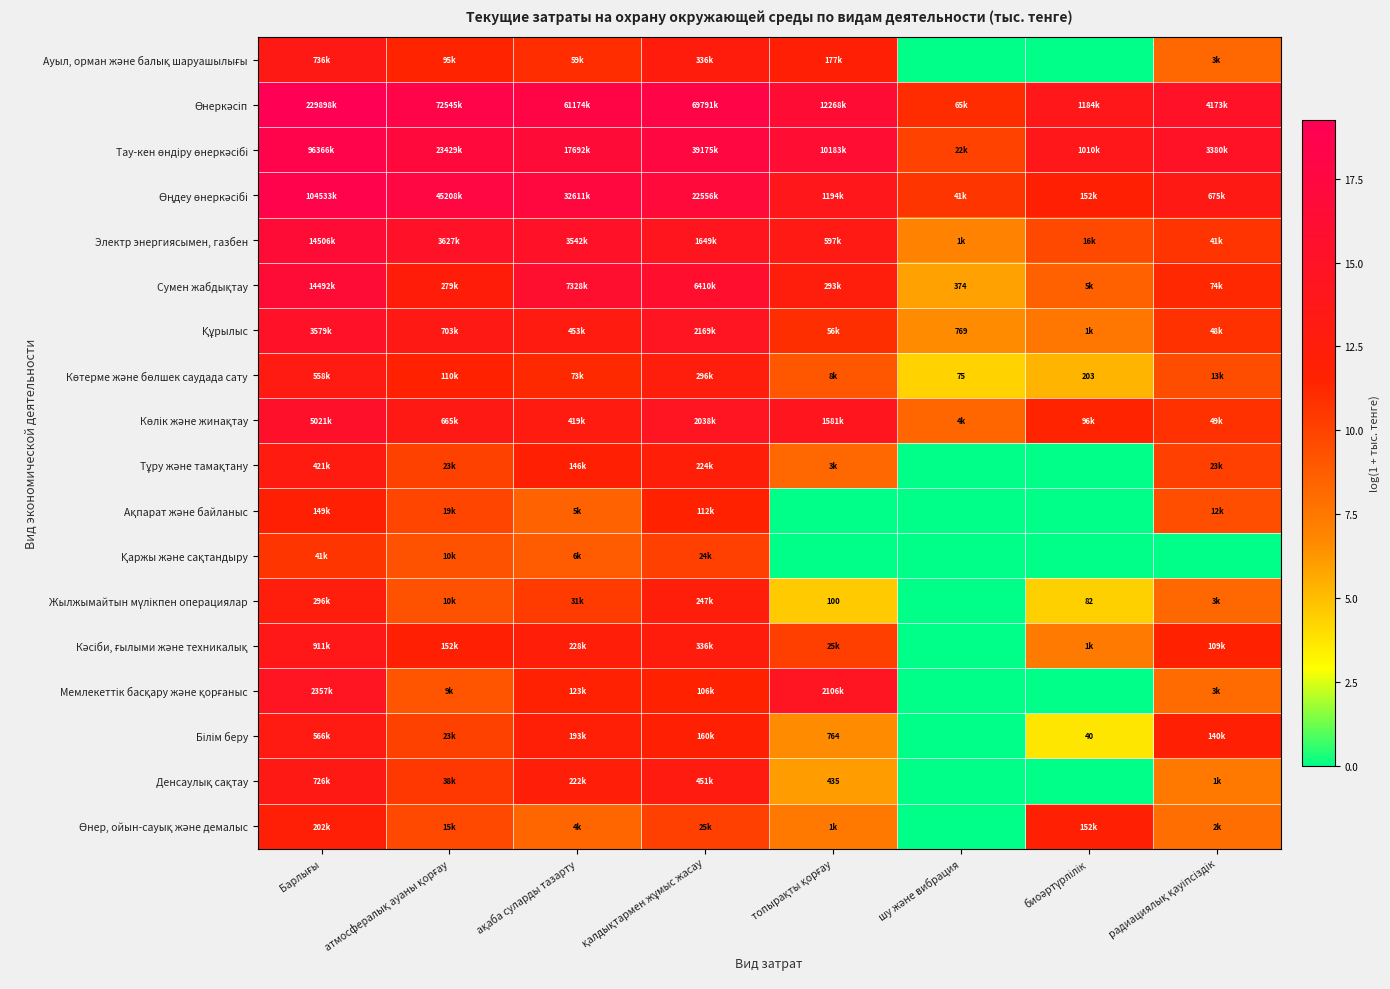

At which category does the chart reach its minimum across all series?

шу және вибрация